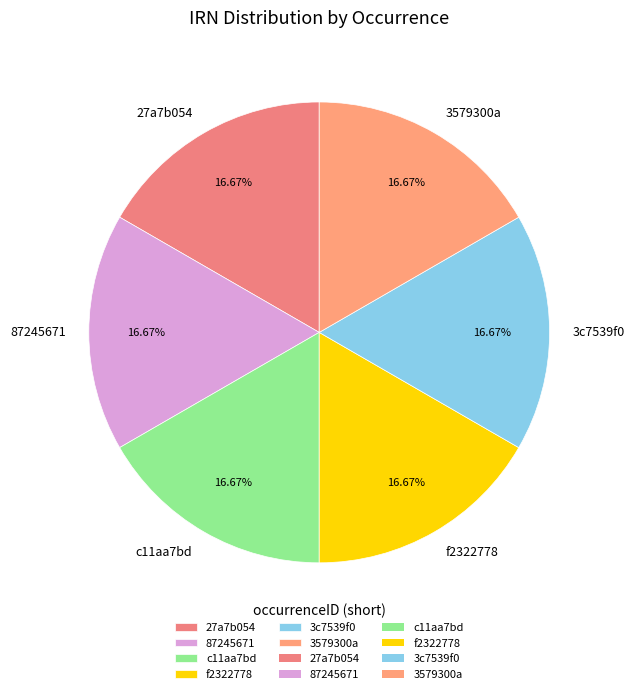

Approximately how many times larger is the value at 27a7b054 compared to f2322778?

1.0